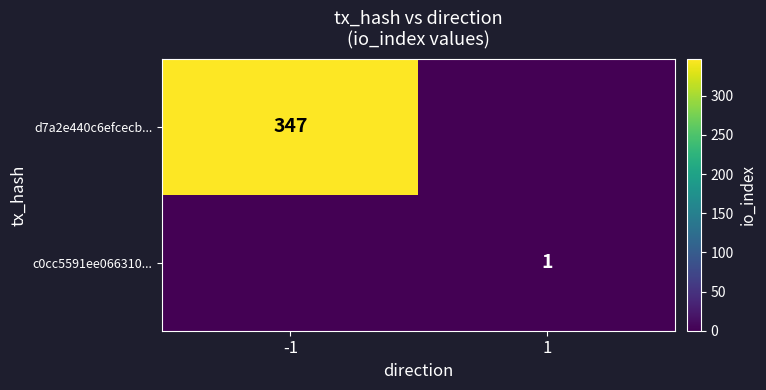

Between -1 and 1, which is larger?

-1